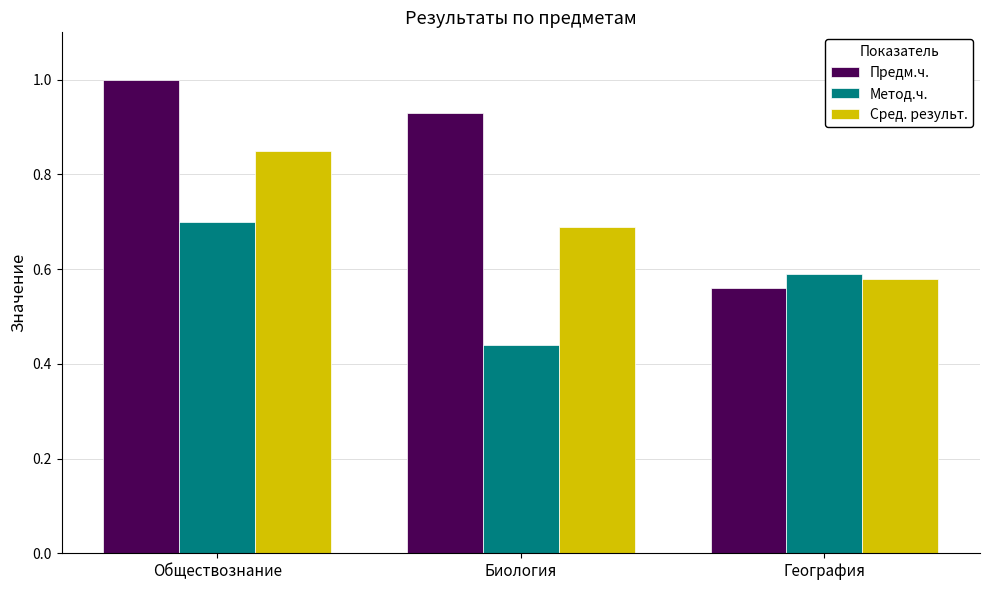

What is the difference between the Сред. результ. values at География and Биология?

0.1